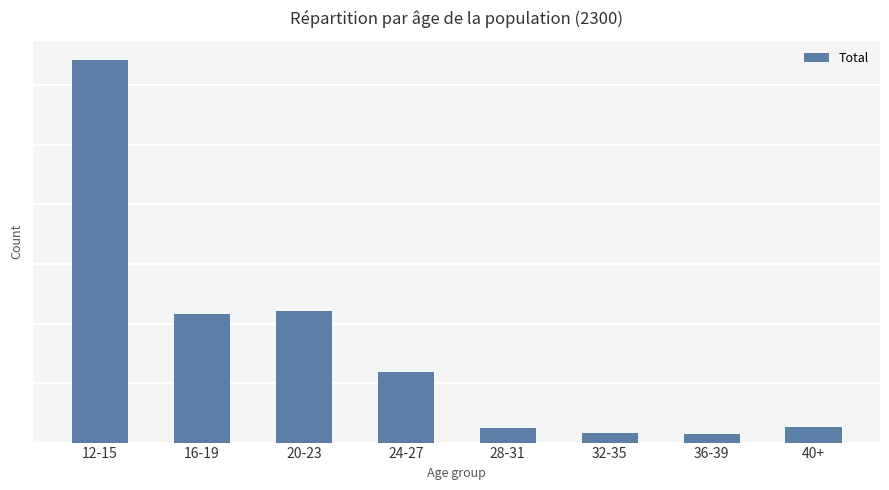

Rank the categories by value from lowest to highest.

36-39, 32-35, 28-31, 40+, 24-27, 16-19, 20-23, 12-15